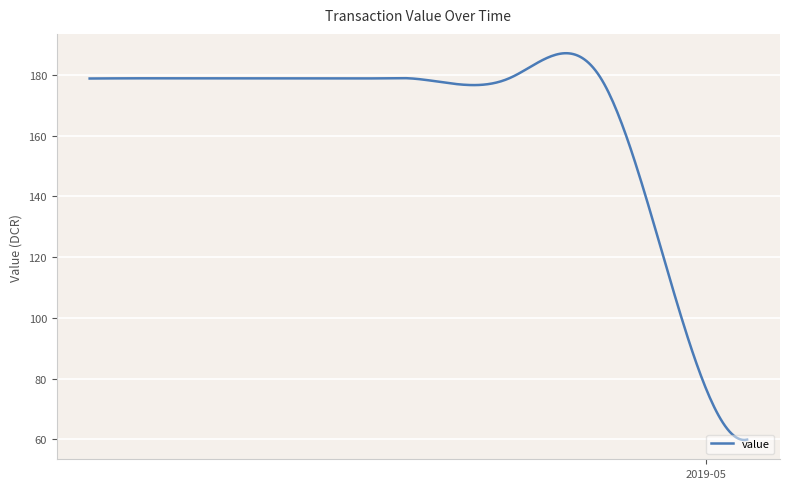

What is the minimum value shown in the chart?

59.8